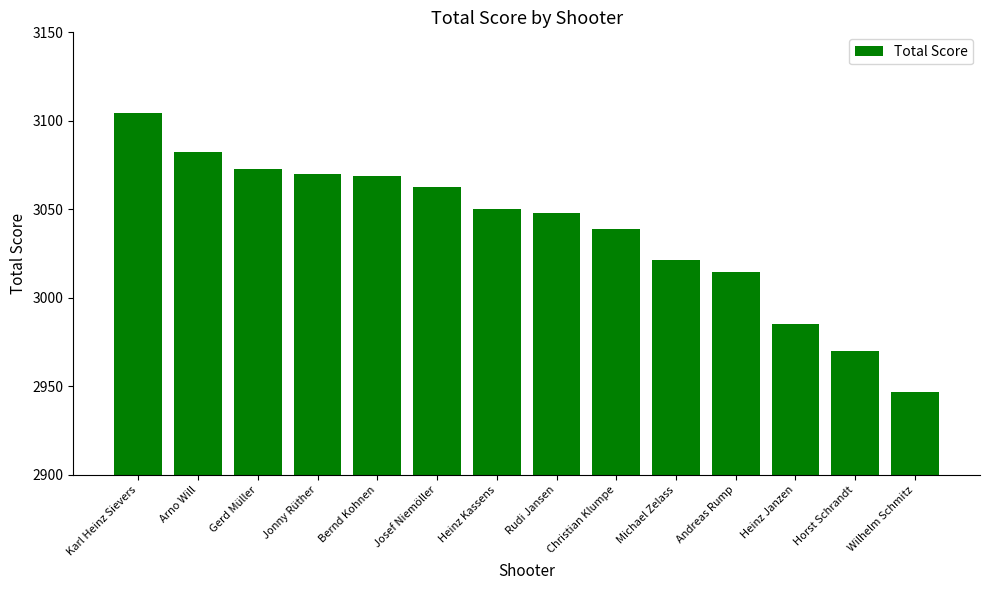

Reading left to right, what are all the values shown in this chart?

3104.6	3082.2	3073.0	3070.2	3068.9	3062.5	3050.0	3047.8	3038.7	3021.2	3014.5	2985.2	2970.0	2946.6